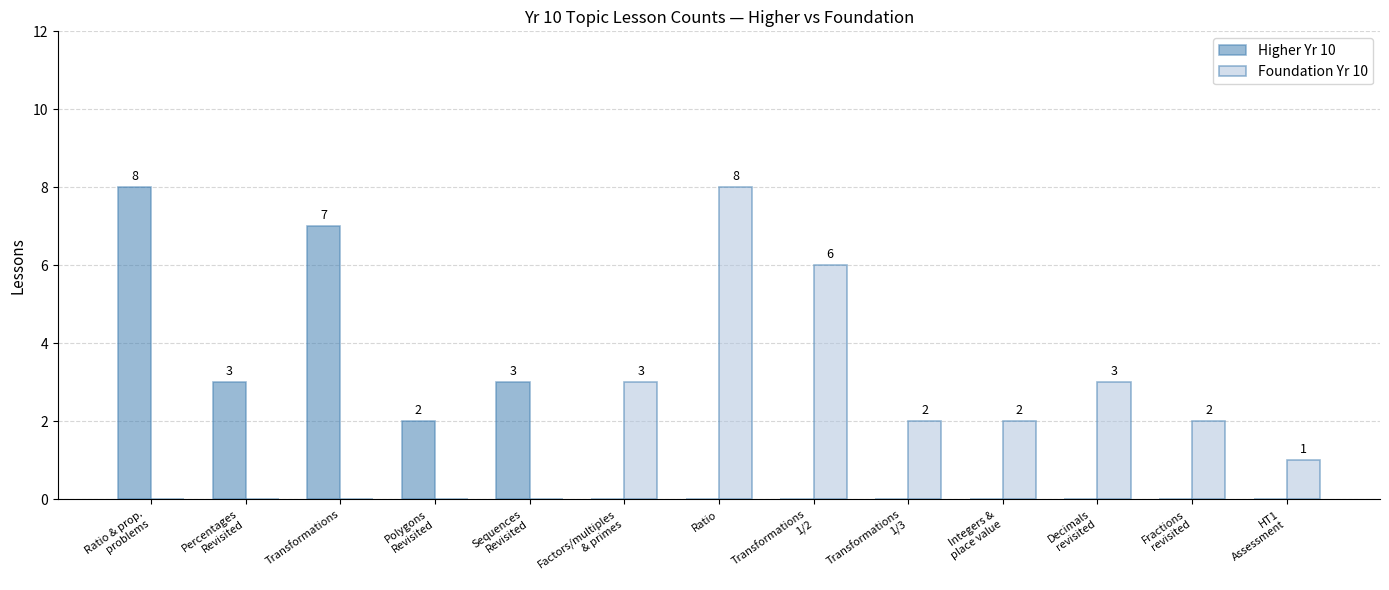

Count the Higher Yr 10 values in the range 0 to 3.

11